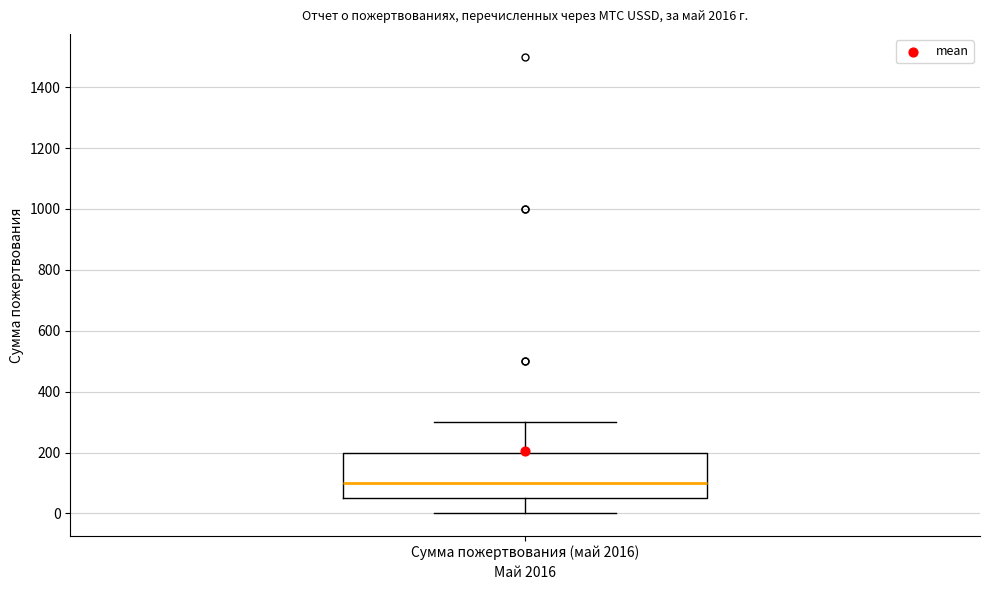

Where does the median line of the box for Сумма пожертвования (май 2016) sit on the y-axis? The values are not printed on the chart, so give them approximately, as read against the axis.

100